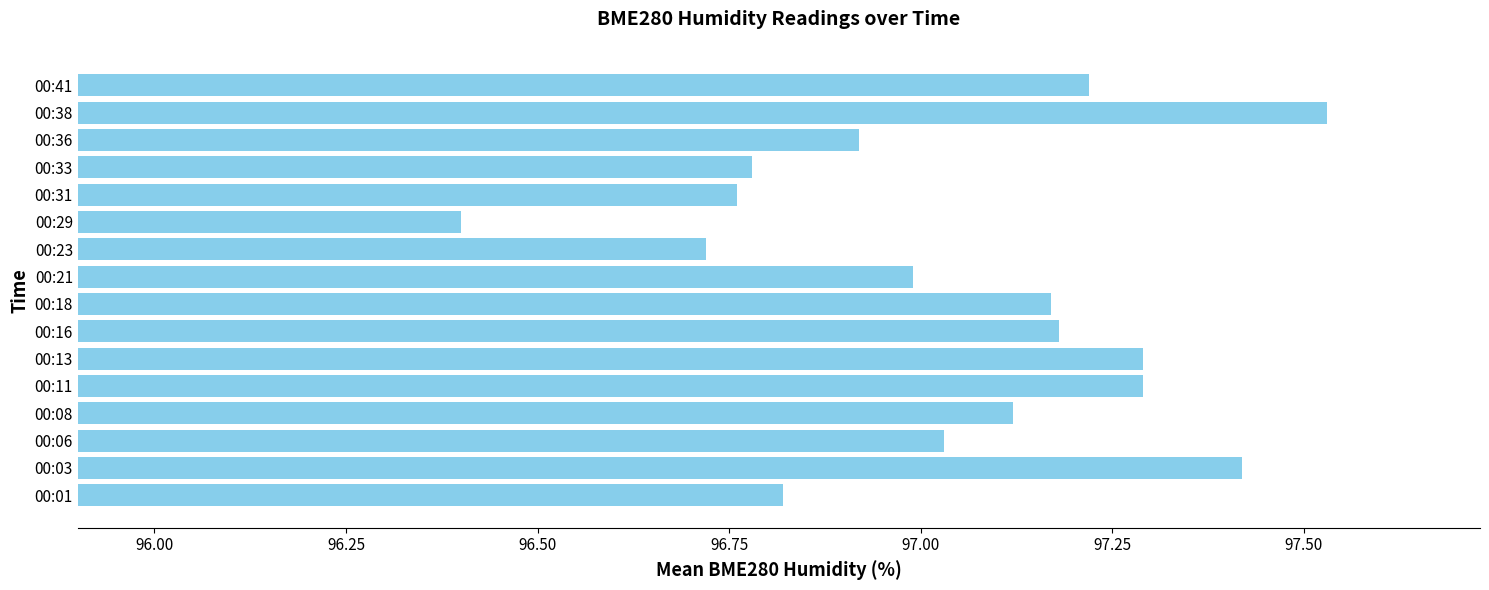

What is the ratio of the value at 00:33 to the value at 00:06?

1.0